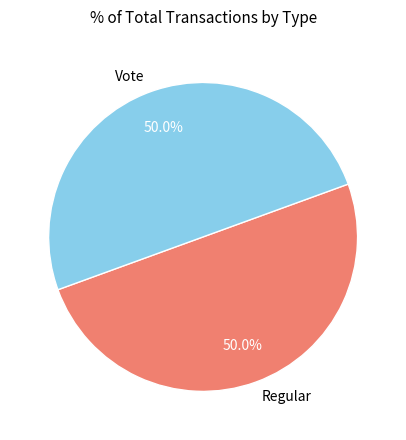

To the nearest percent, what is the difference between the largest and smallest slice percentages?

0%